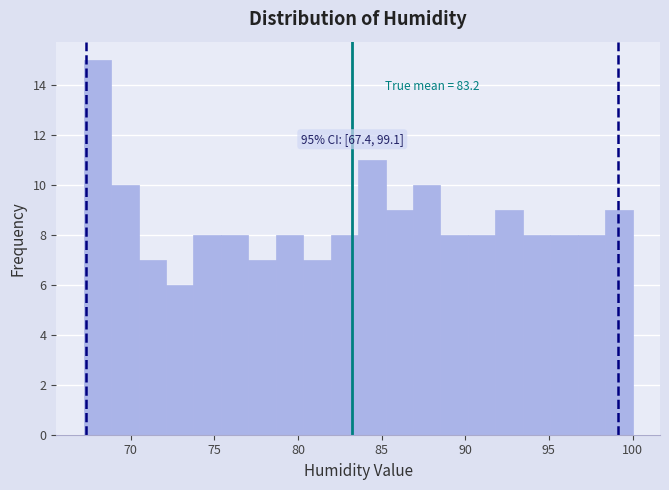

Read against the x-axis, roughly where is the centre of the tallest bar?

68.0